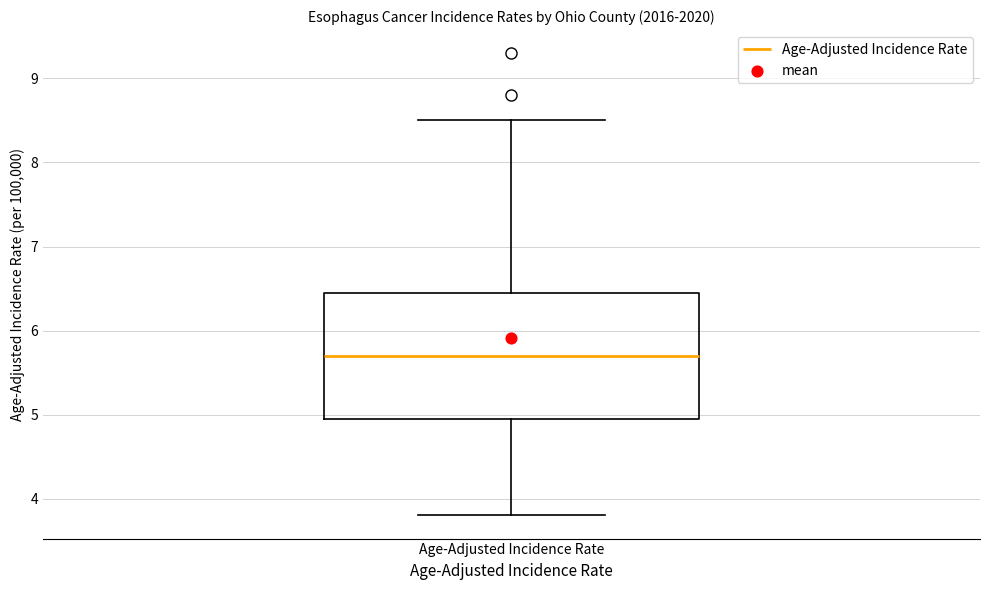

Read this box plot against the y-axis: the position of the median line, the range covered by the box, and the ends of both whiskers. The values are not printed on the chart, so give them approximately, as read against the axis.

median 5.7, box 5.0 to 6.5, whiskers 3.8 to 8.5